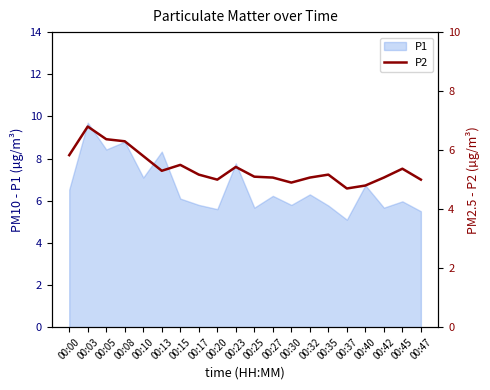

Where is the data nearest to the value 5?

00:20